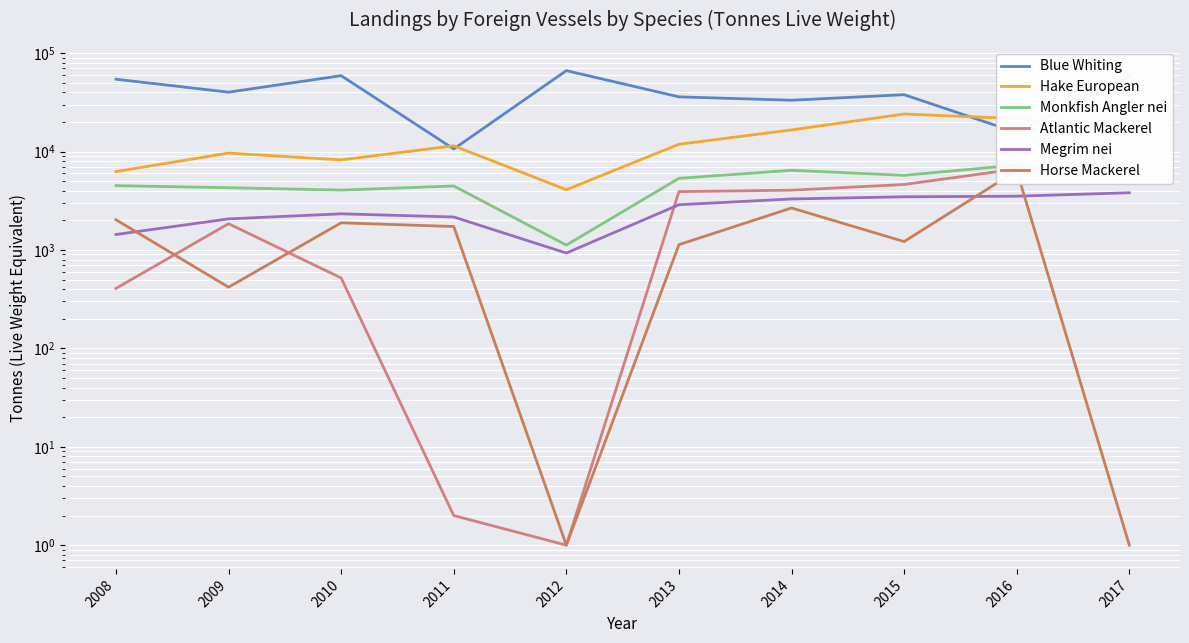

Count the number of categories in the chart.

10